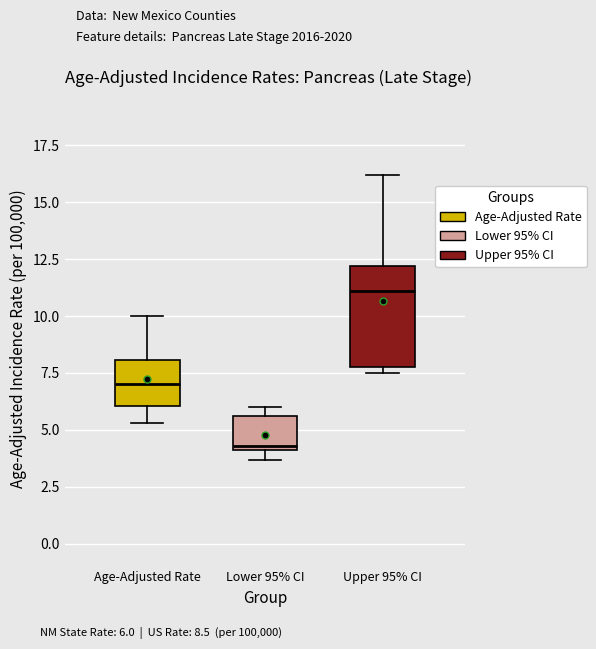

Which box's median line is the highest?

Upper 95% CI